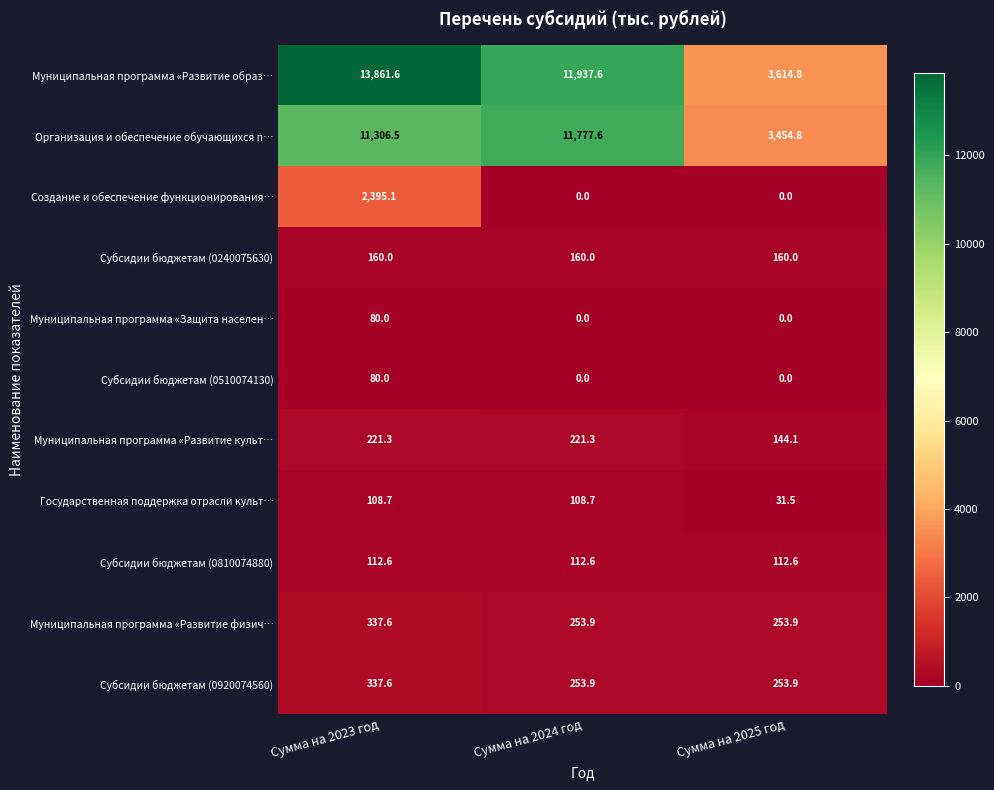

Between Сумма на 2023 год and Сумма на 2024 год, which series saw the biggest shift?

Создание и обеспечение функционирования…